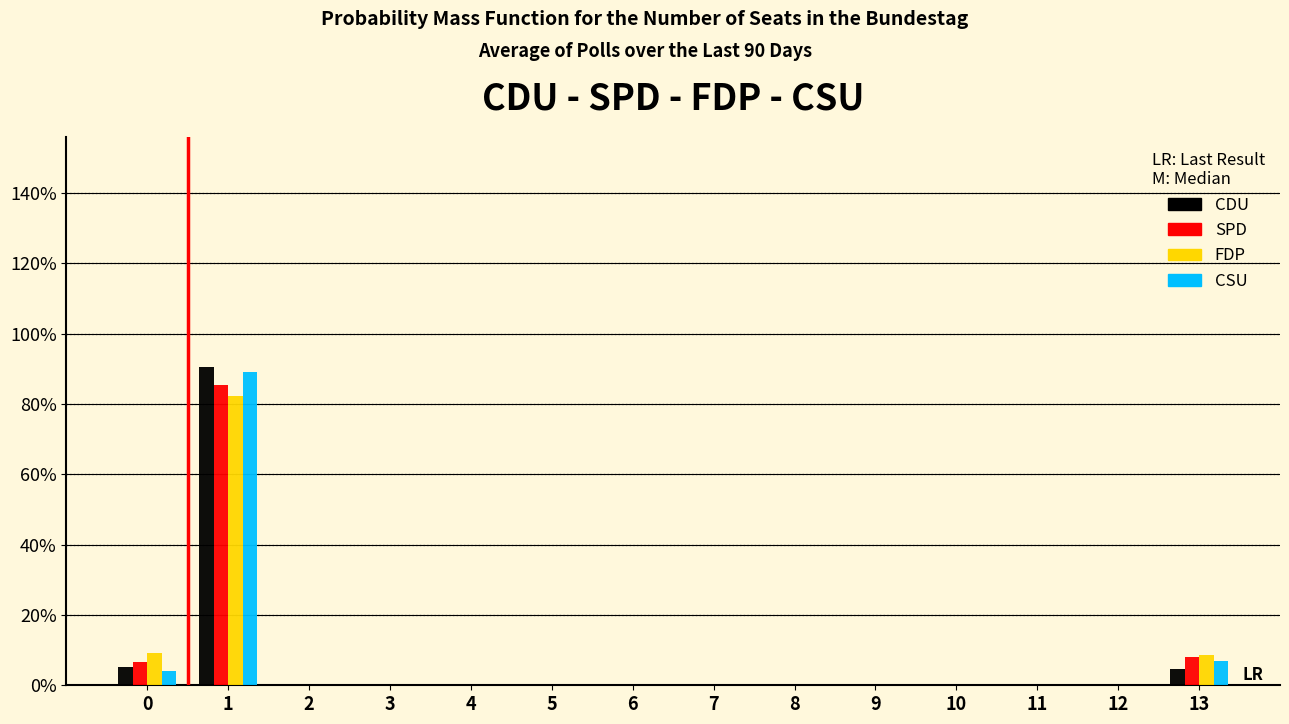

The value of CDU at 3 is 0.0. True or false?

True